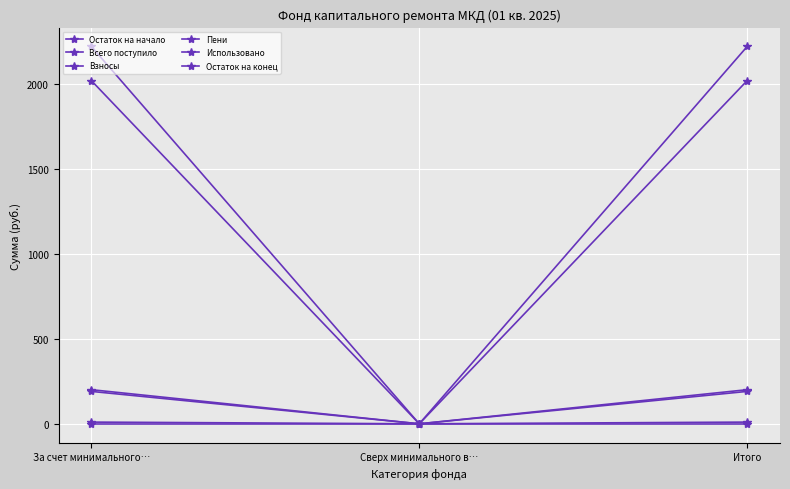

The Остаток на начало series shows 2022.4 at За счет минимального…. True or false?

True